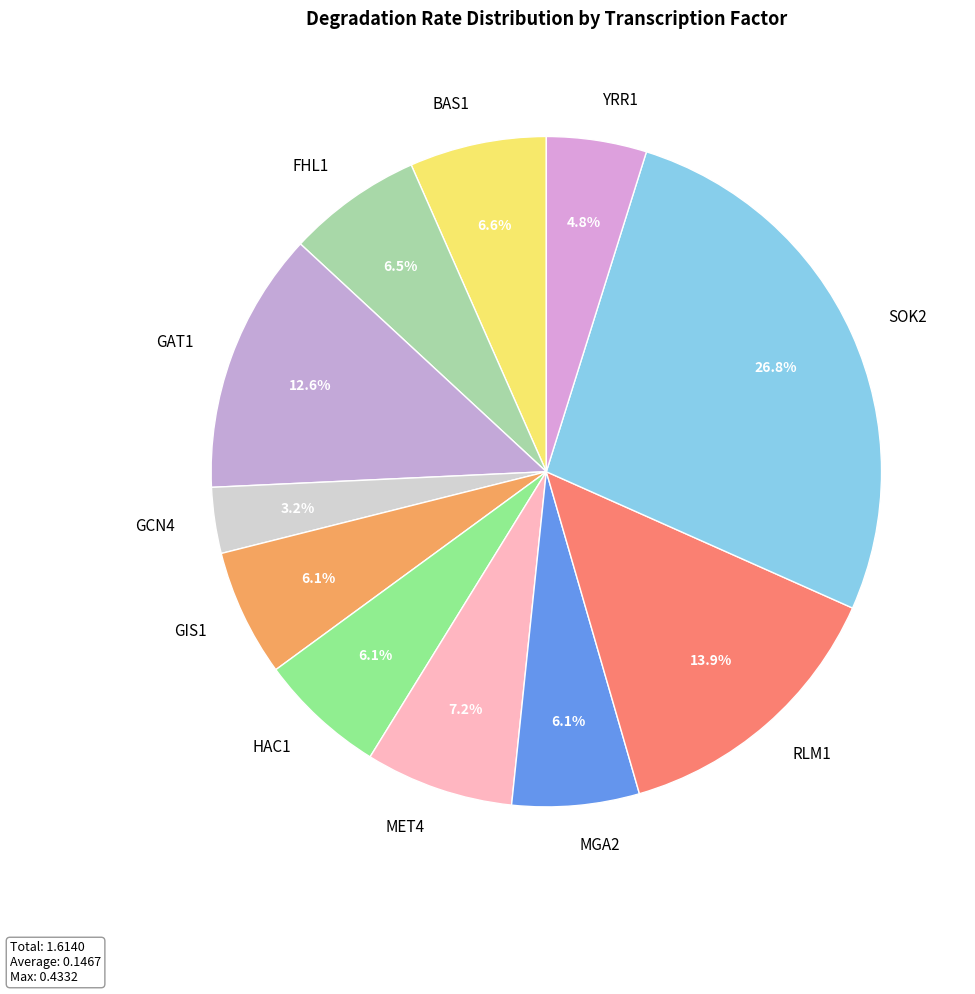

To the nearest percent, what is the average slice percentage?

9%